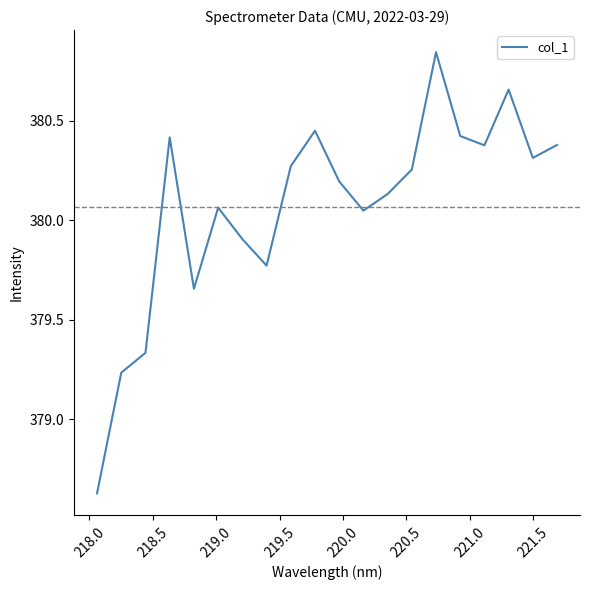

What is the difference between the maximum and minimum values?

2.2